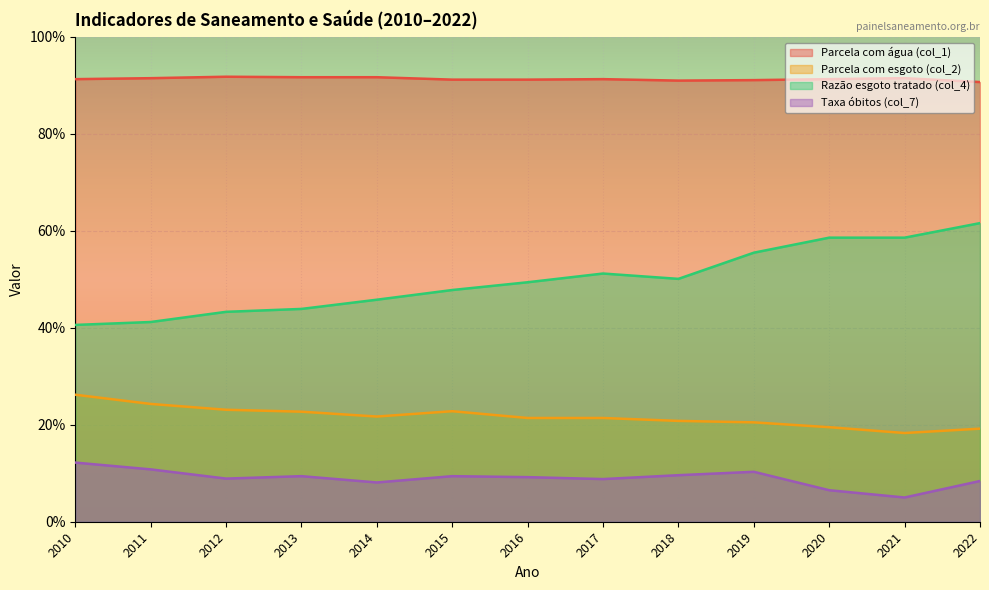

True or false: Taxa óbitos (col_7) and Parcela com água (col_1) cross at least once.

False